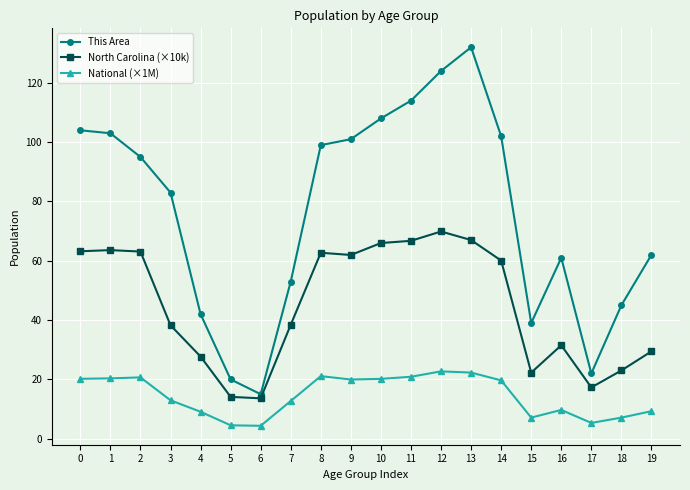

True or false: National (×1M) has a value of 20.7 at 2.

True